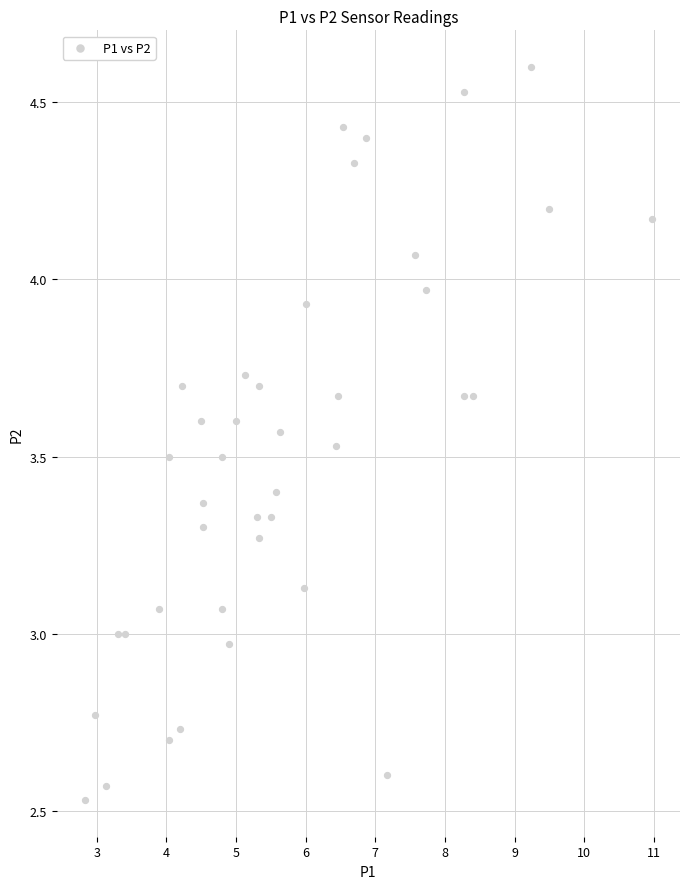

What is the range of Y values (max minus min)?

2.1